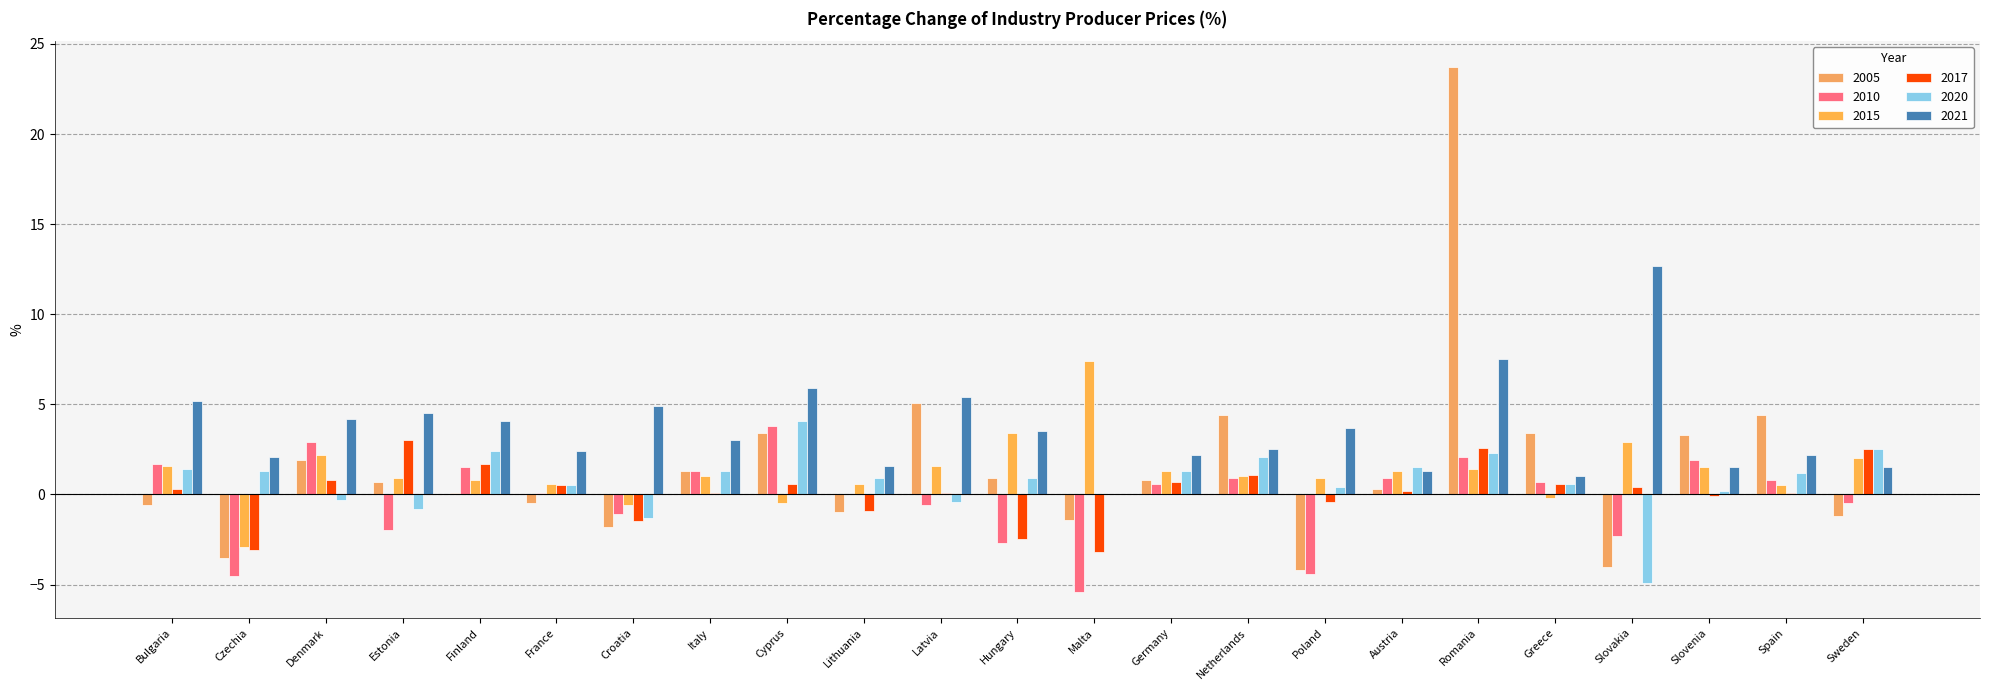

Count the number of categories in the chart.

23